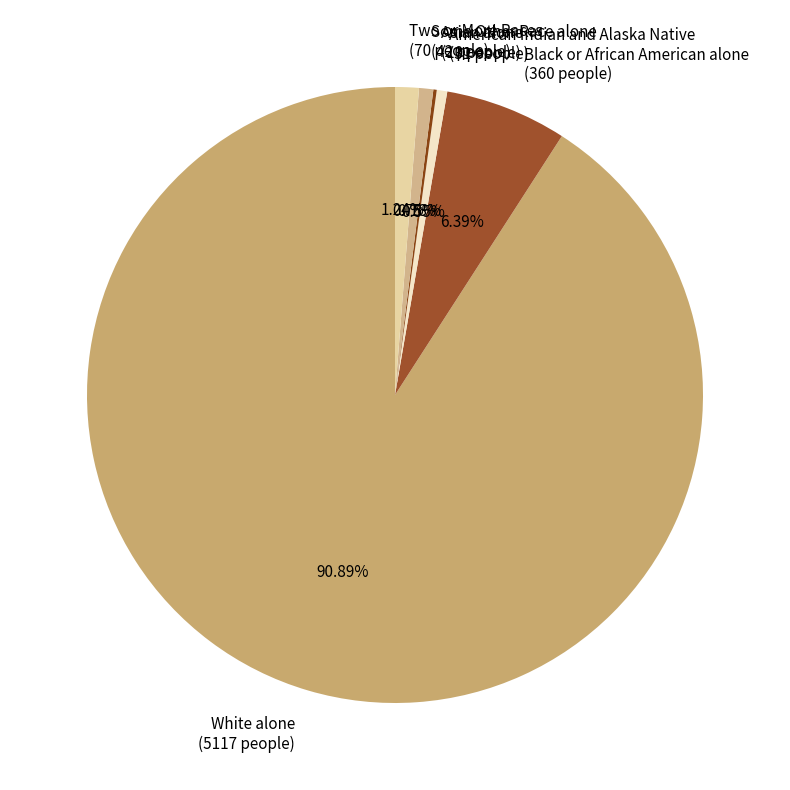

Between Two or More Races and Black or African American alone, which is larger?

Black or African American alone